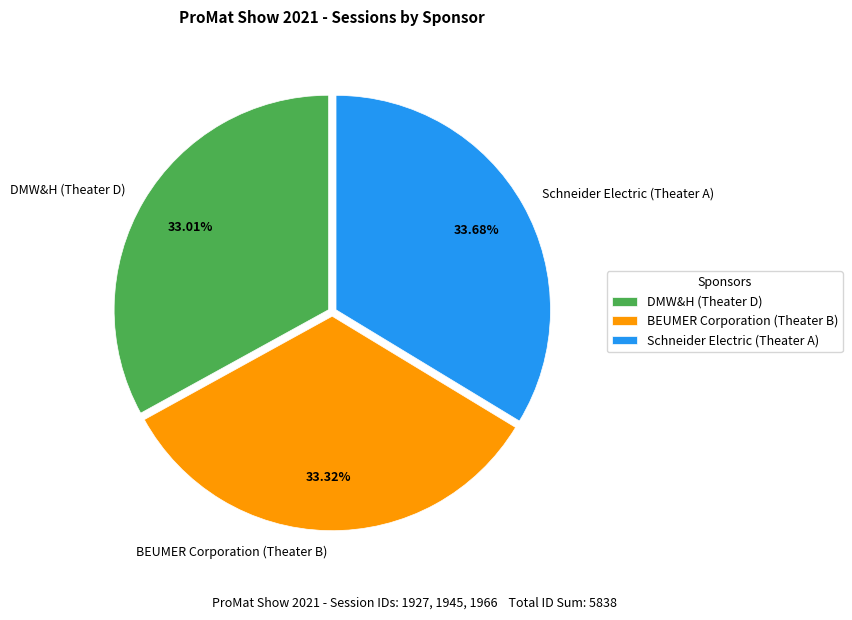

Which has a higher value, DMW&H (Theater D) or Schneider Electric (Theater A)?

Schneider Electric (Theater A)